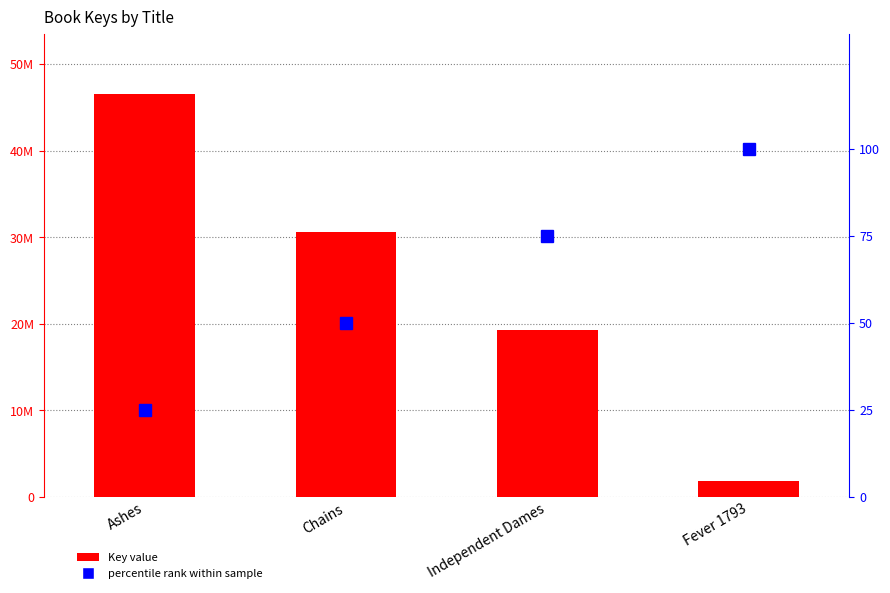

What is the sum of the Percentile rank values at Ashes and Fever 1793?

125